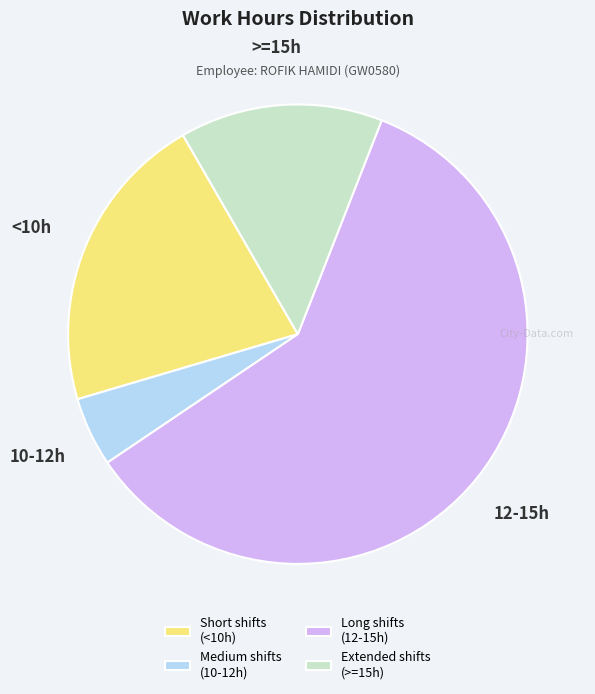

Rank the categories by value from highest to lowest.

Long shifts (12-15h), Short shifts (<10h), Extended shifts (>=15h), Medium shifts (10-12h)